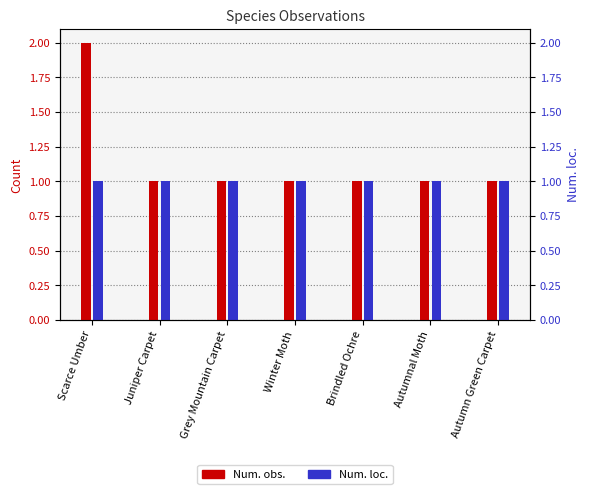

What are all the series names shown in the legend?

Num. obs., Num. loc.